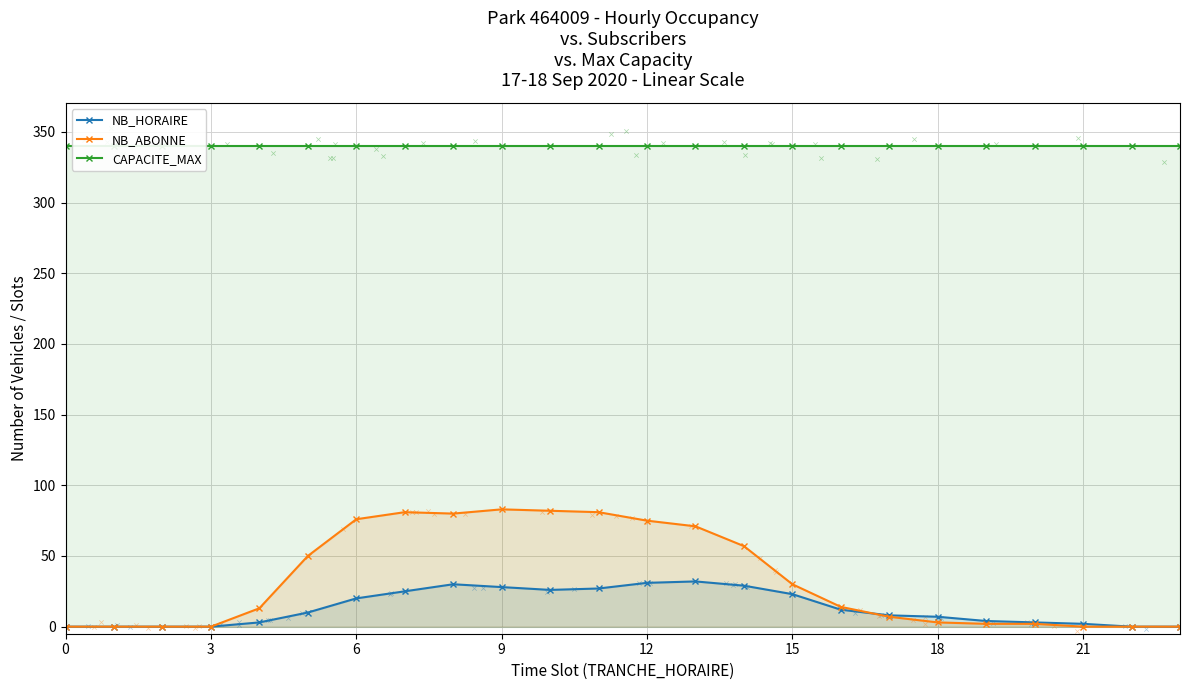

What is the highest value of the NB_HORAIRE series?

32